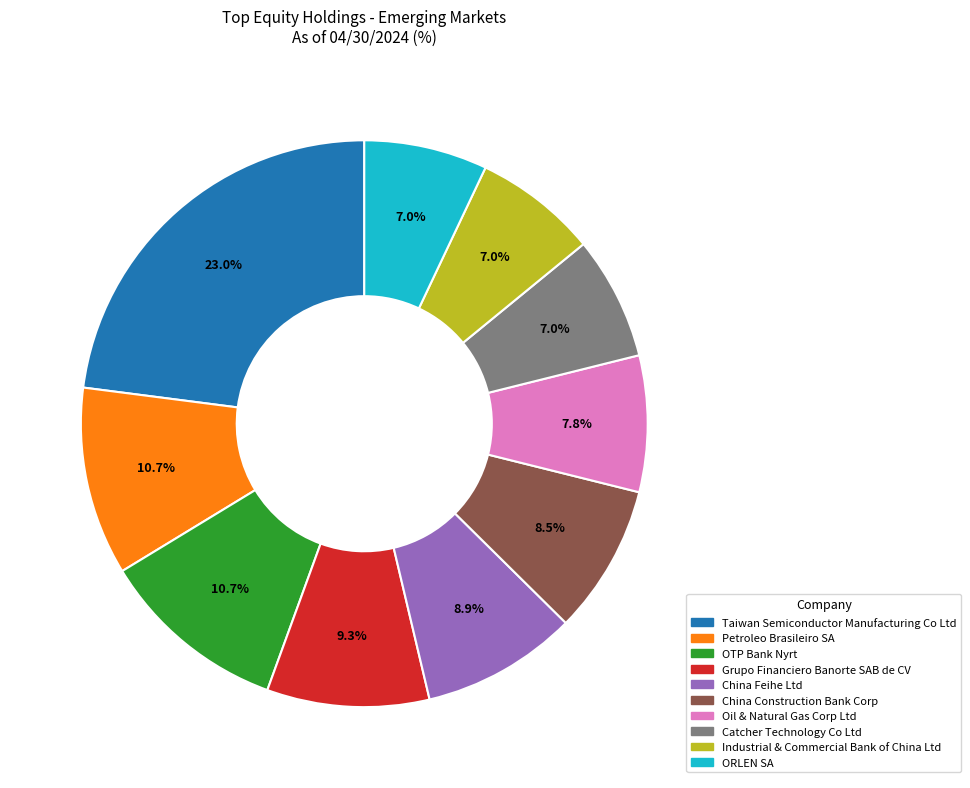

What is the ratio of the value at Petroleo Brasileiro SA to the value at OTP Bank Nyrt?

1.0